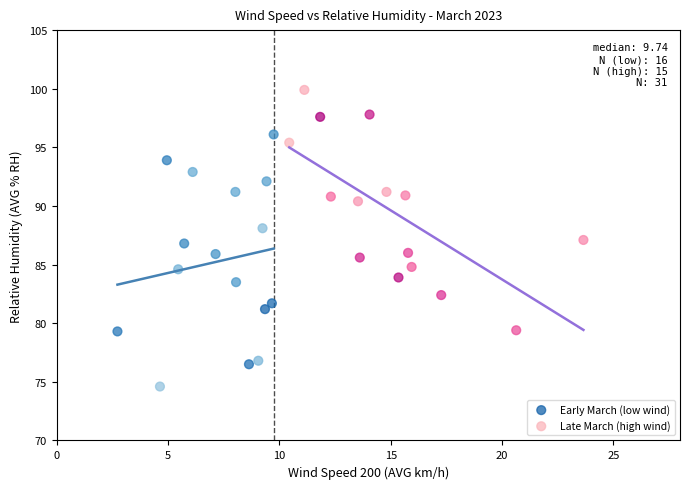

Which series contains the lowest Y value?

Early March (low wind)